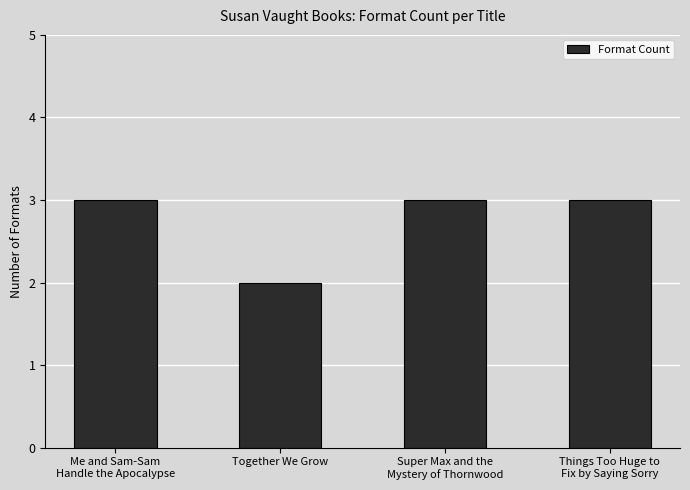

How many bars are there in total?

4